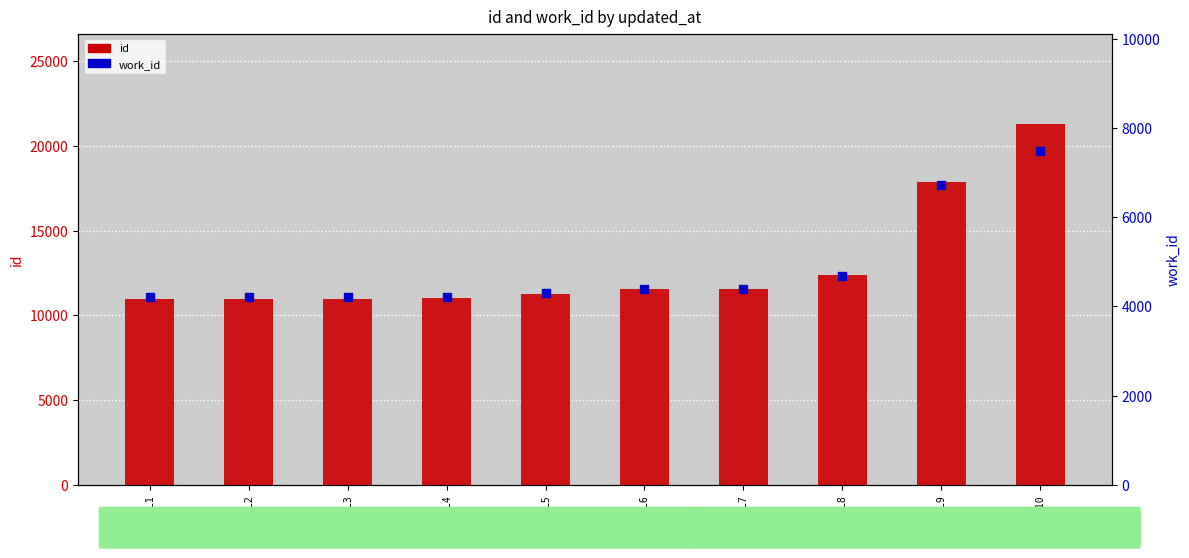

Is the value of work_id at L10 greater than the value of id at L9?

No